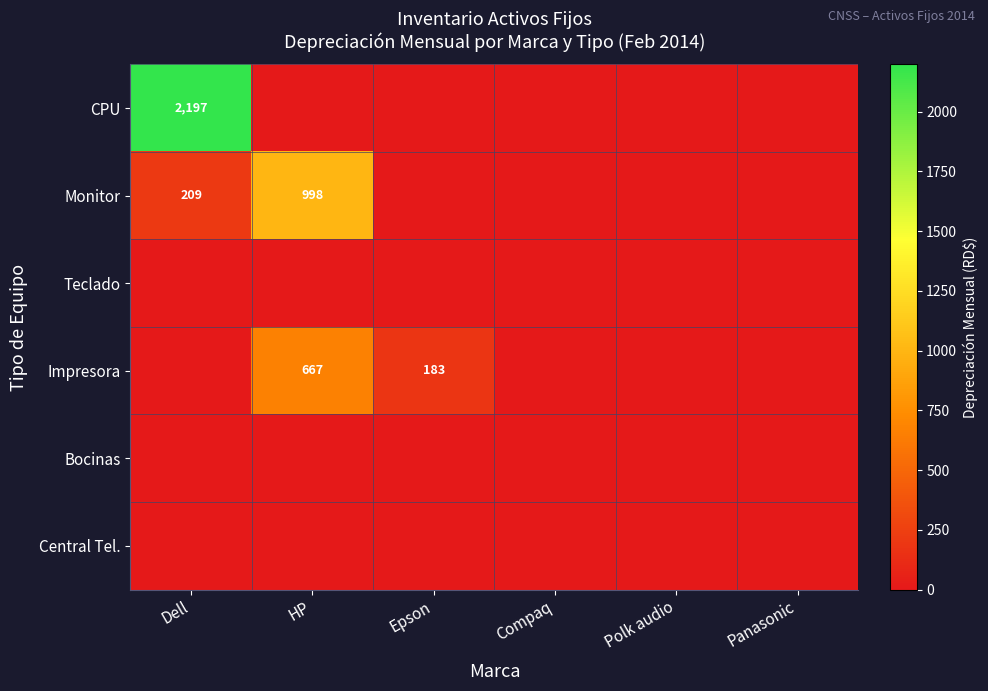

Count the number of data series in this chart.

6